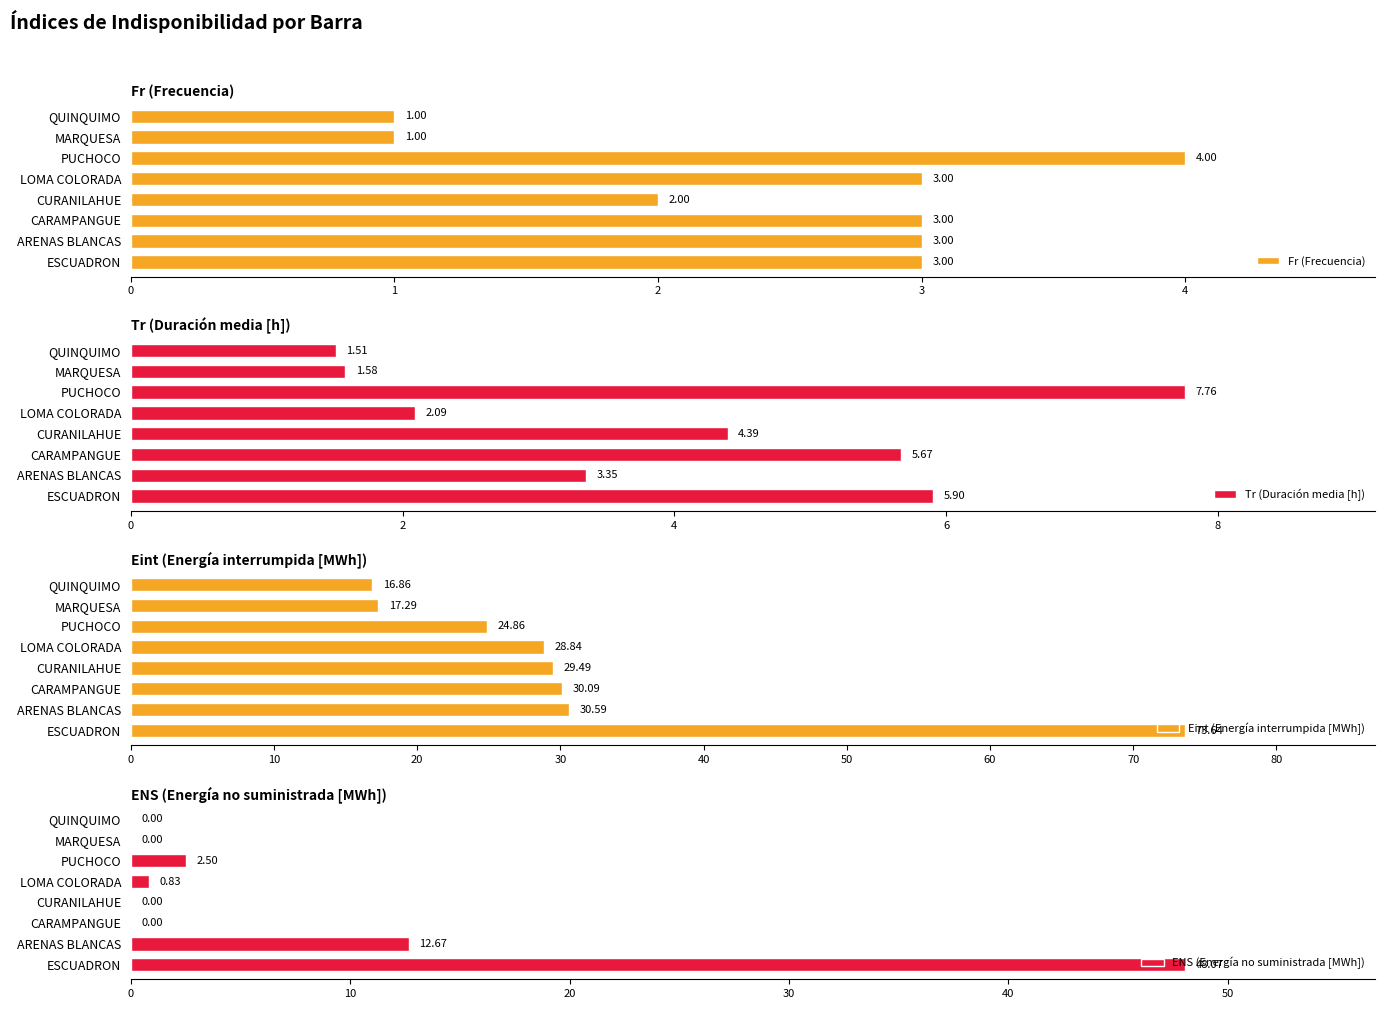

What is the difference between the Eint (Energía interrumpida [MWh]) values at MARQUESA and PUCHOCO?

7.6